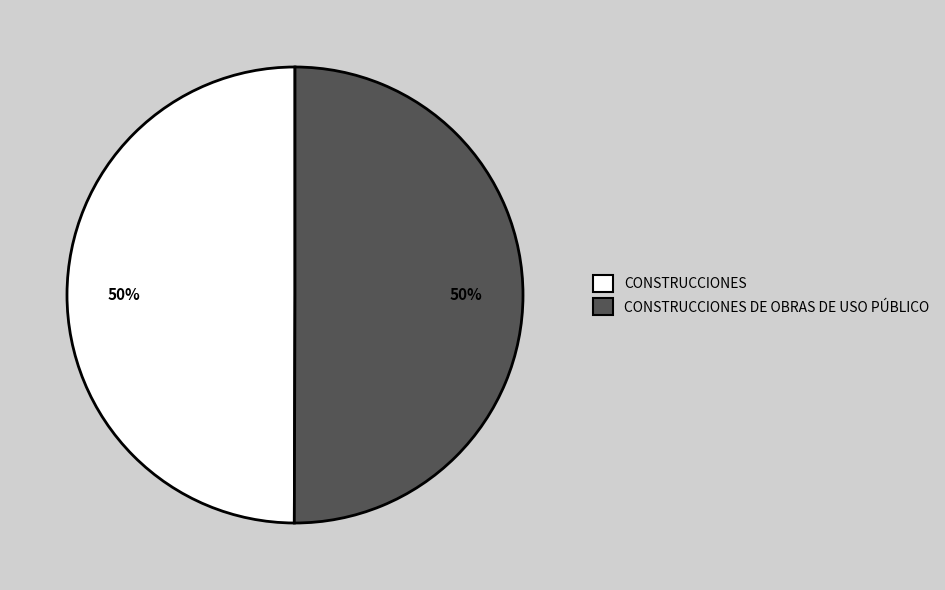

Is the sum of CONSTRUCCIONES and CONSTRUCCIONES DE OBRAS DE USO PÚBLICO greater than half?

Yes